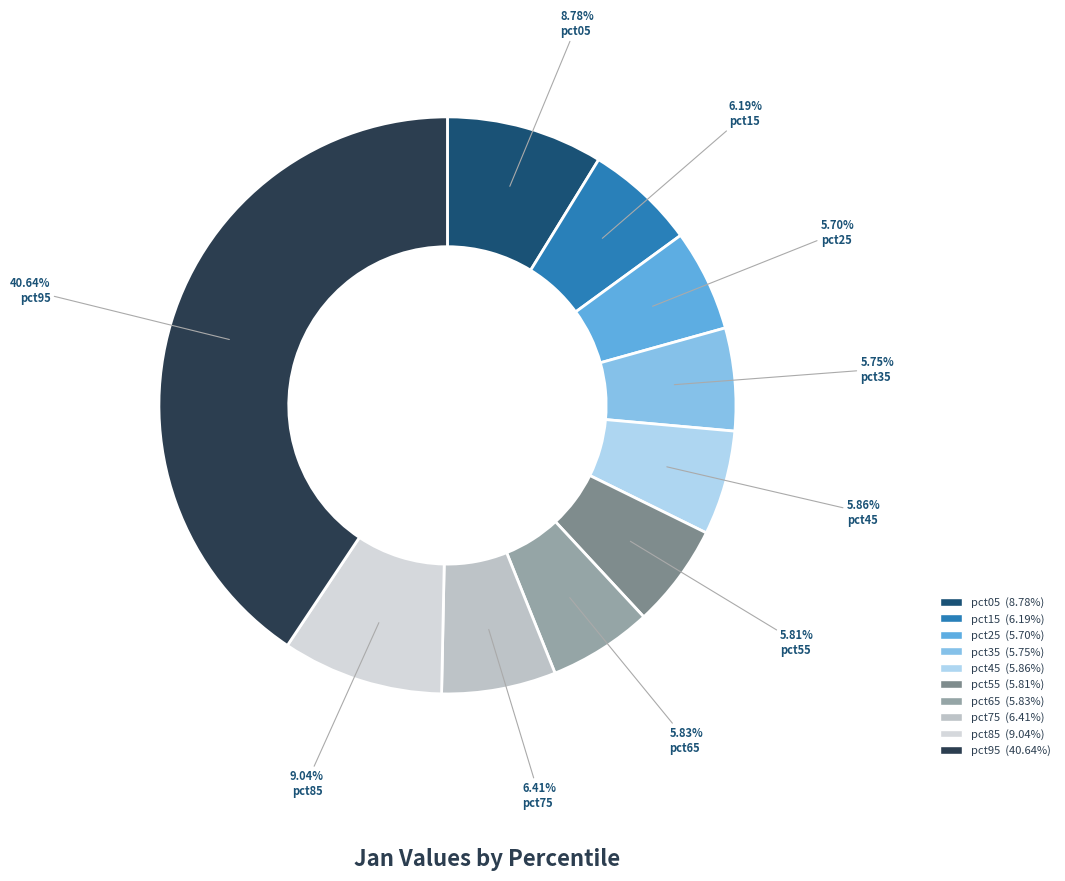

To the nearest percent, what is the difference between the largest and smallest slice percentages?

35%